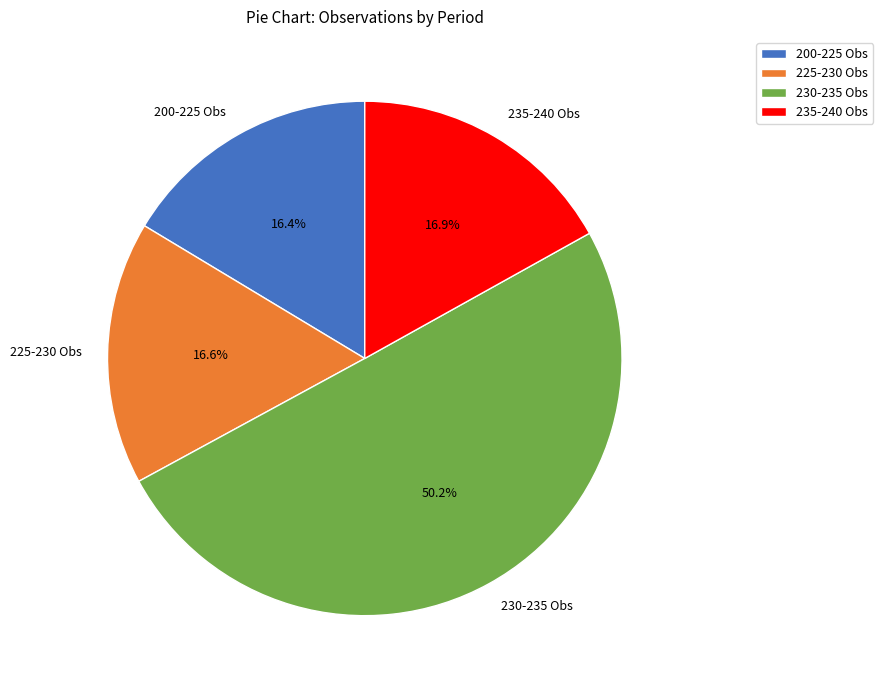

Which slice is the largest?

230-235 Obs